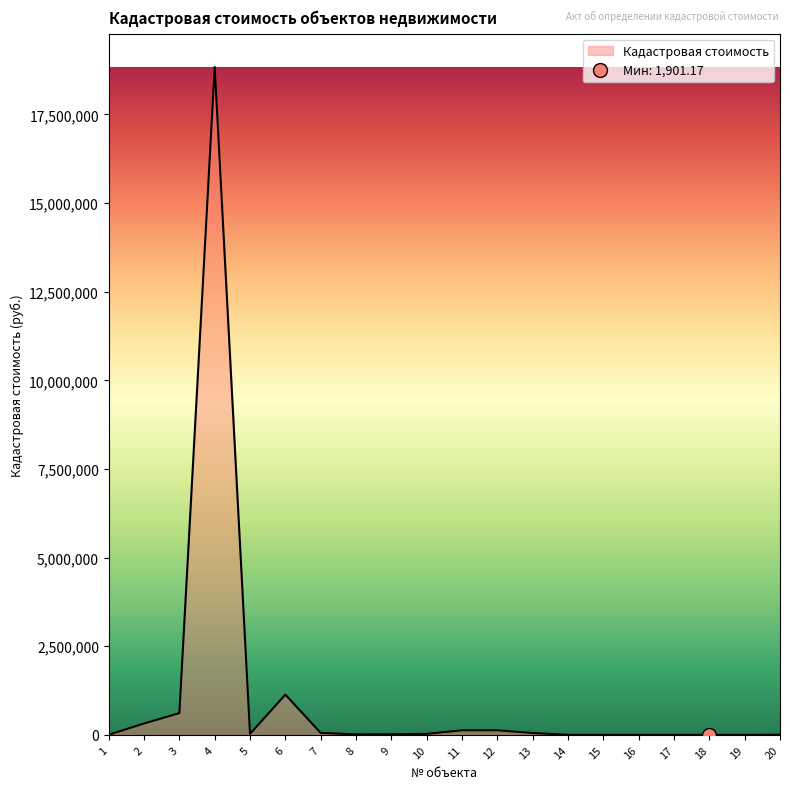

Which label corresponds to the largest value in the chart?

4